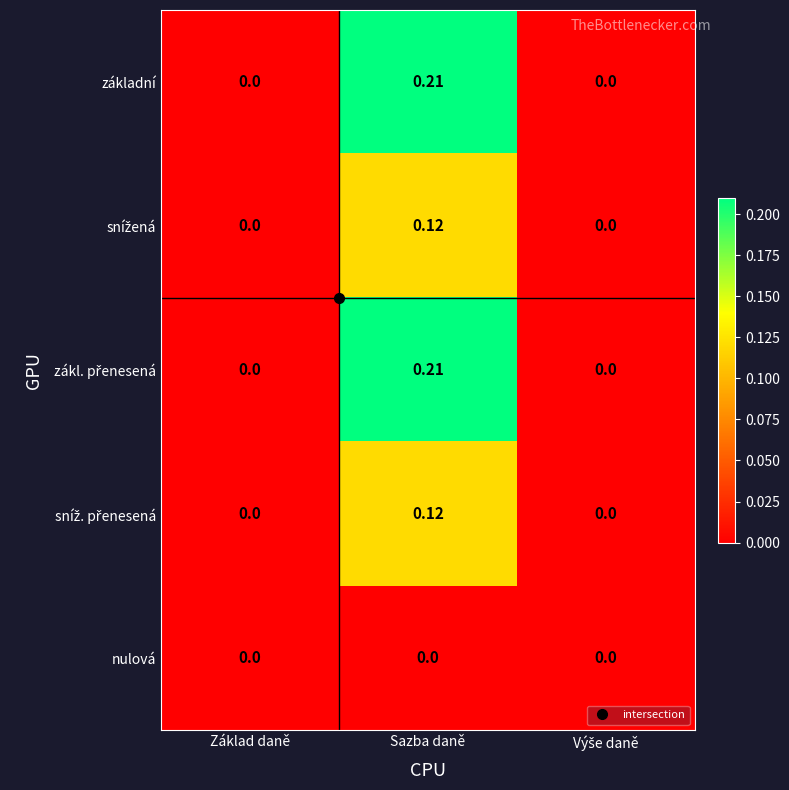

At which category does the chart reach its peak across all series?

Sazba daně